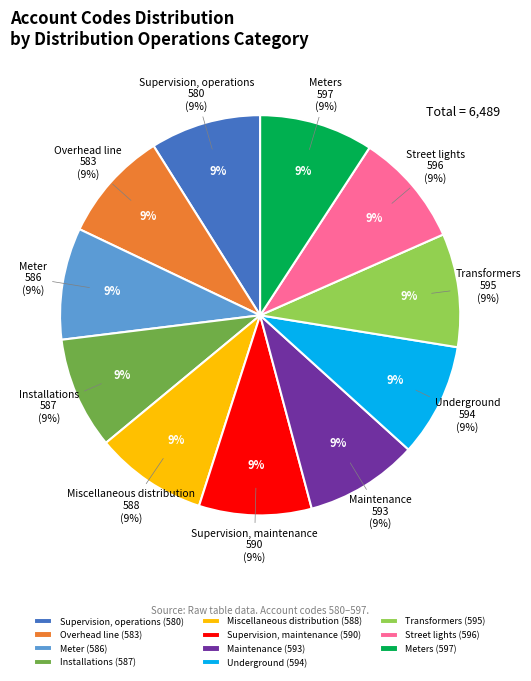

Combined, what portion of the pie is Miscellaneous distribution and Underground?

18.2%